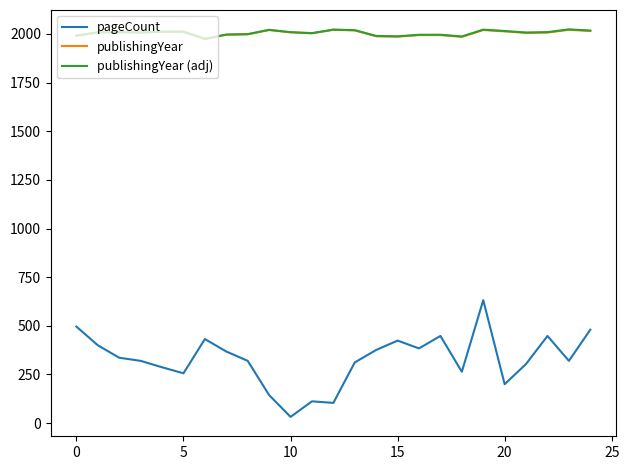

True or false: publishingYear and pageCount intersect in this chart.

False